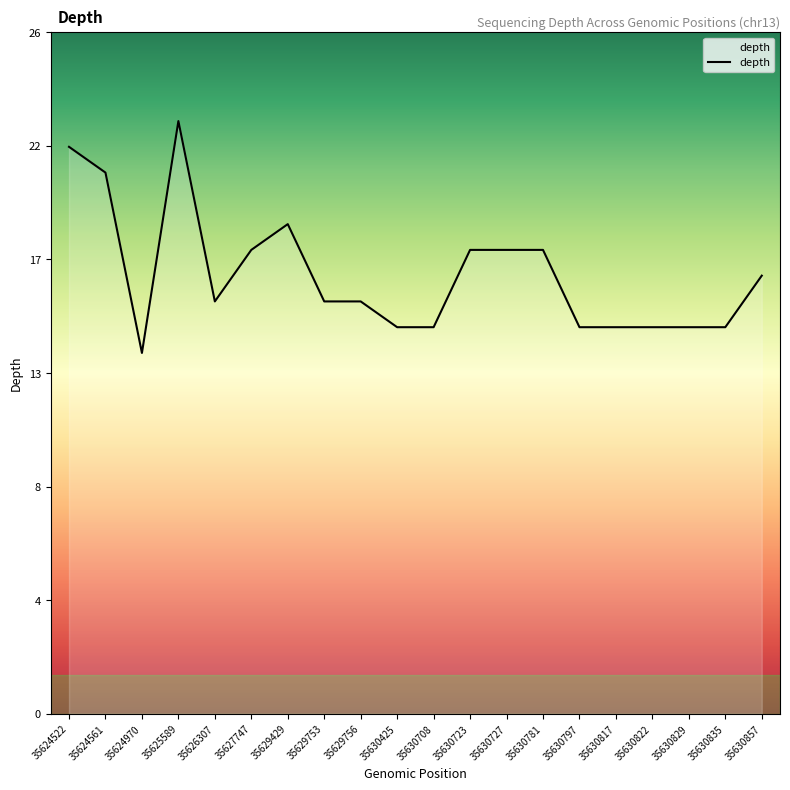

Where is the first local minimum?

35624970